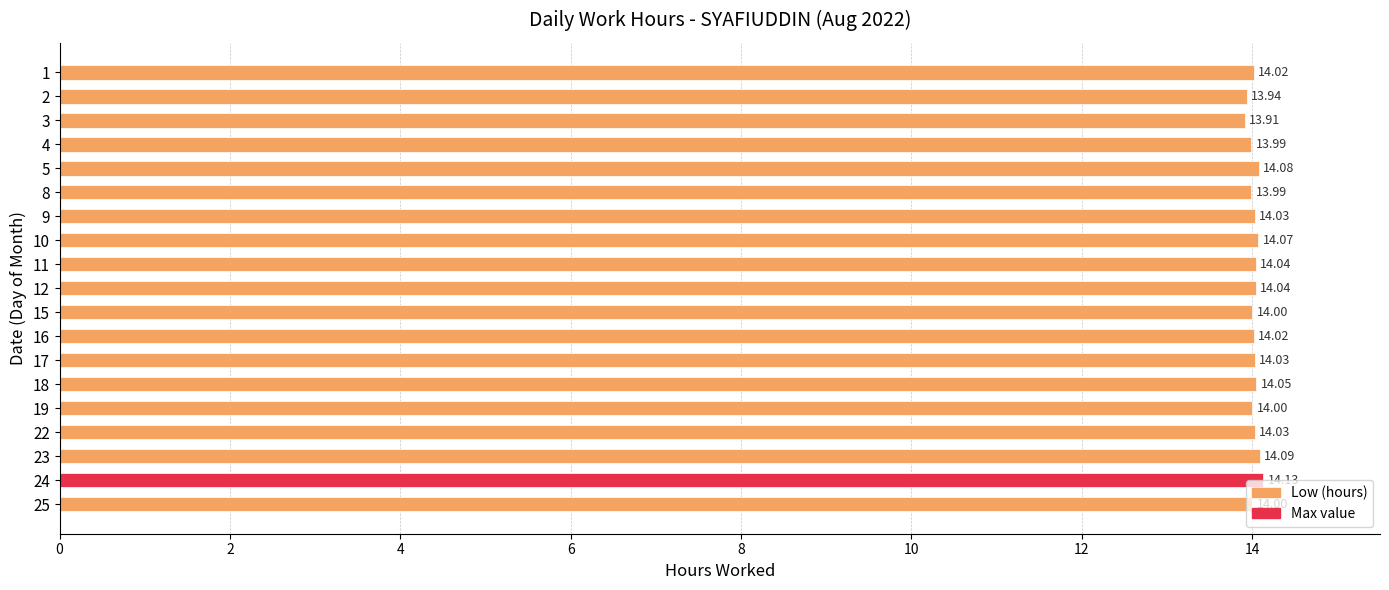

How many categories are shown in the chart?

19